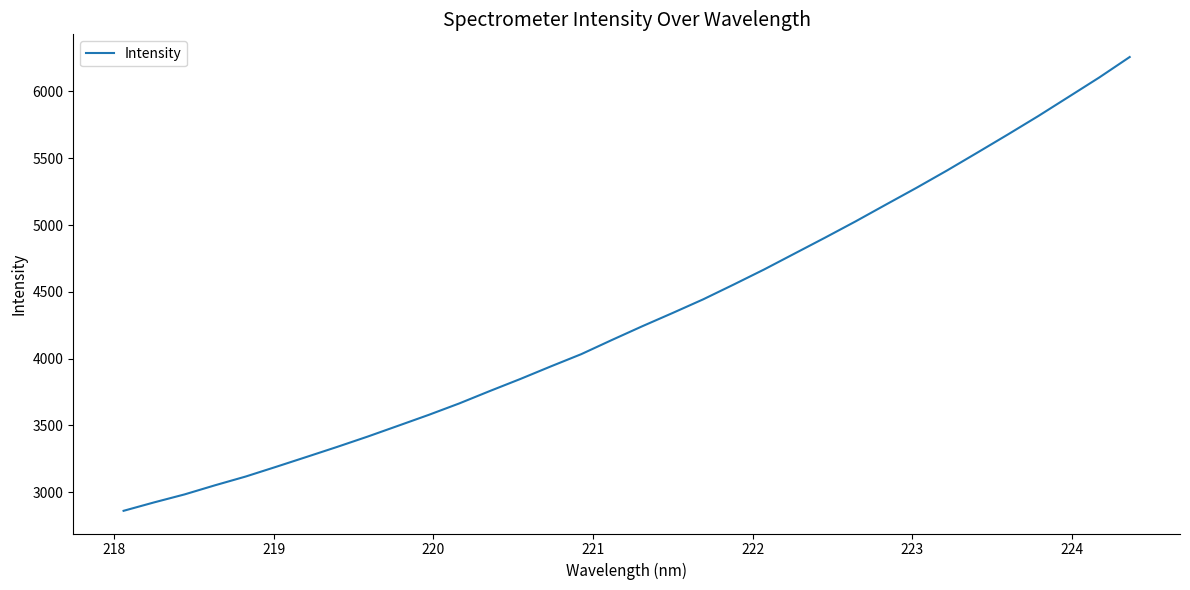

What is the minimum value shown in the chart?

2860.4